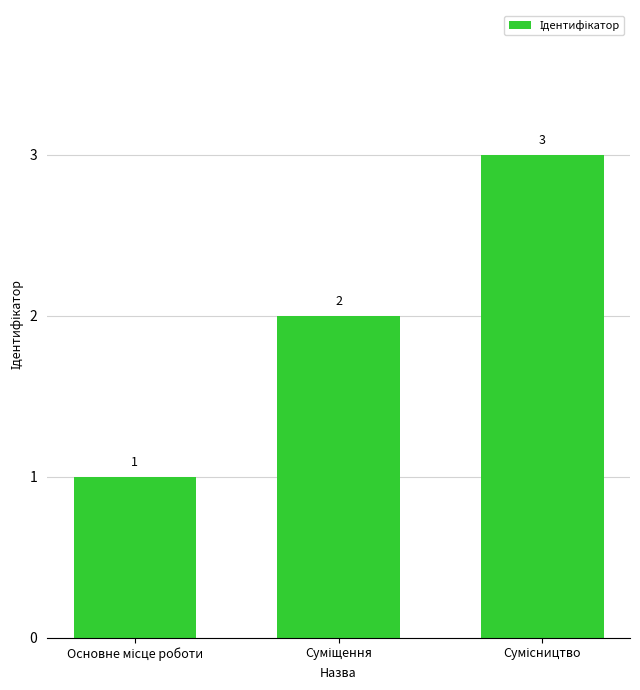

What is the value of the 3rd bar from the left?

3